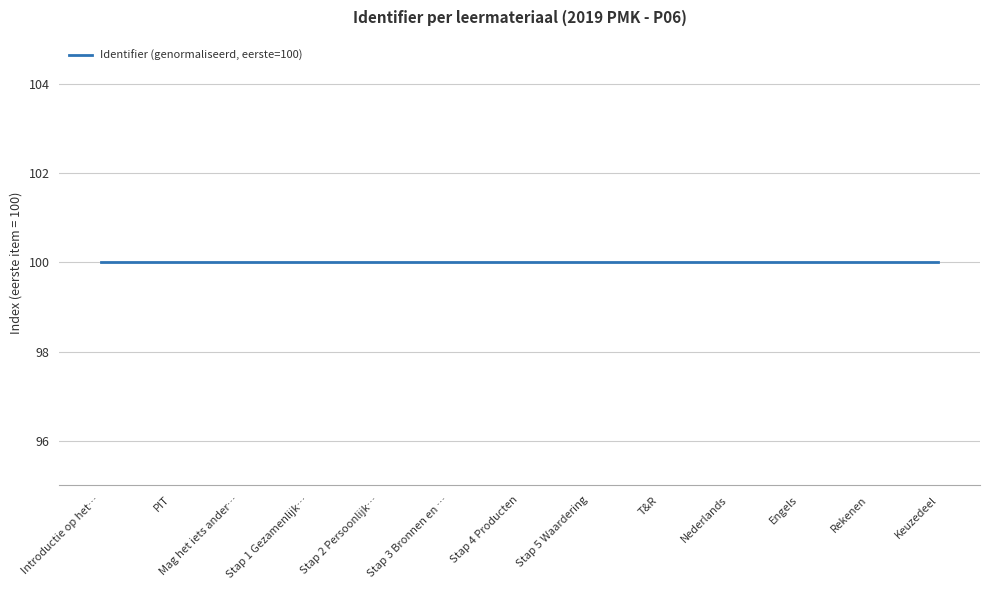

Count the number of data series in this chart.

1